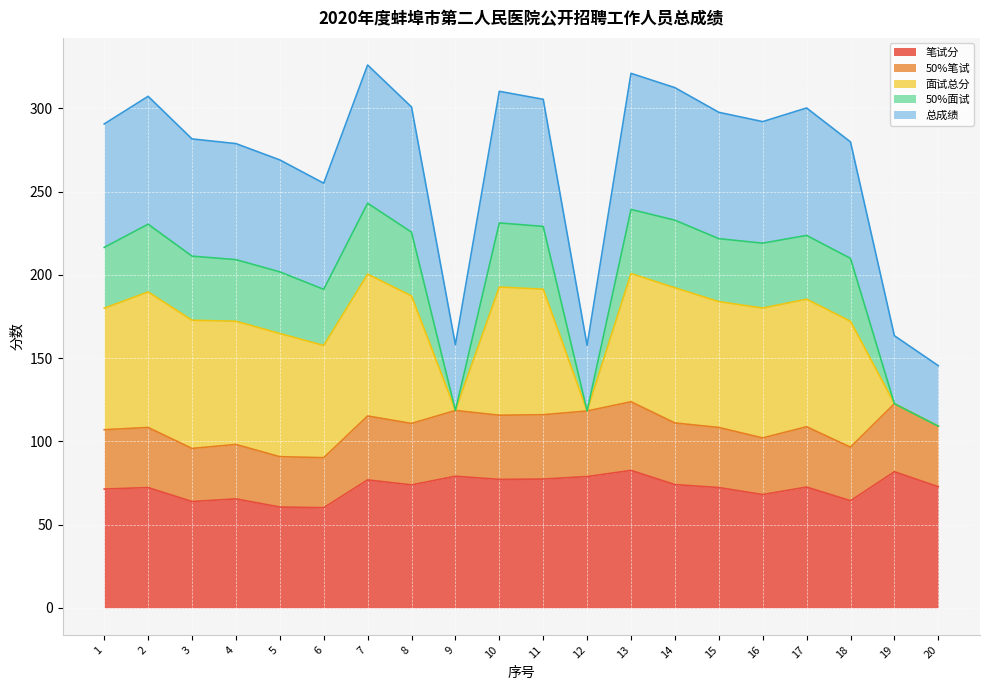

List the labels in order of 50%笔试 value, smallest first.

6, 5, 3, 18, 4, 16, 1, 2, 15, 17, 20, 8, 14, 7, 10, 11, 12, 9, 19, 13